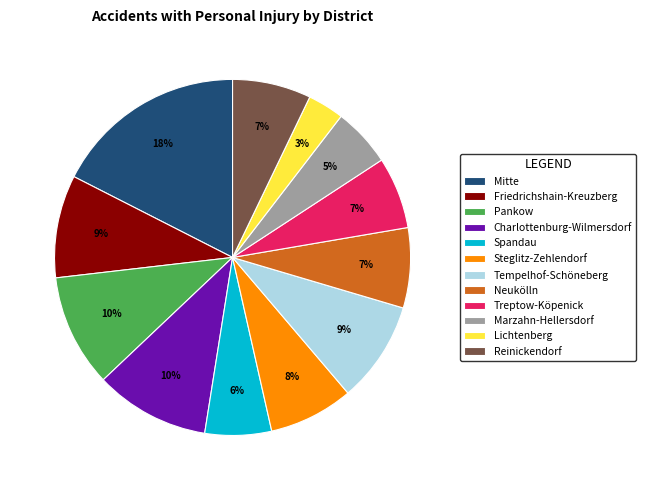

Does Charlottenburg-Wilmersdorf account for over 50% of the chart?

No